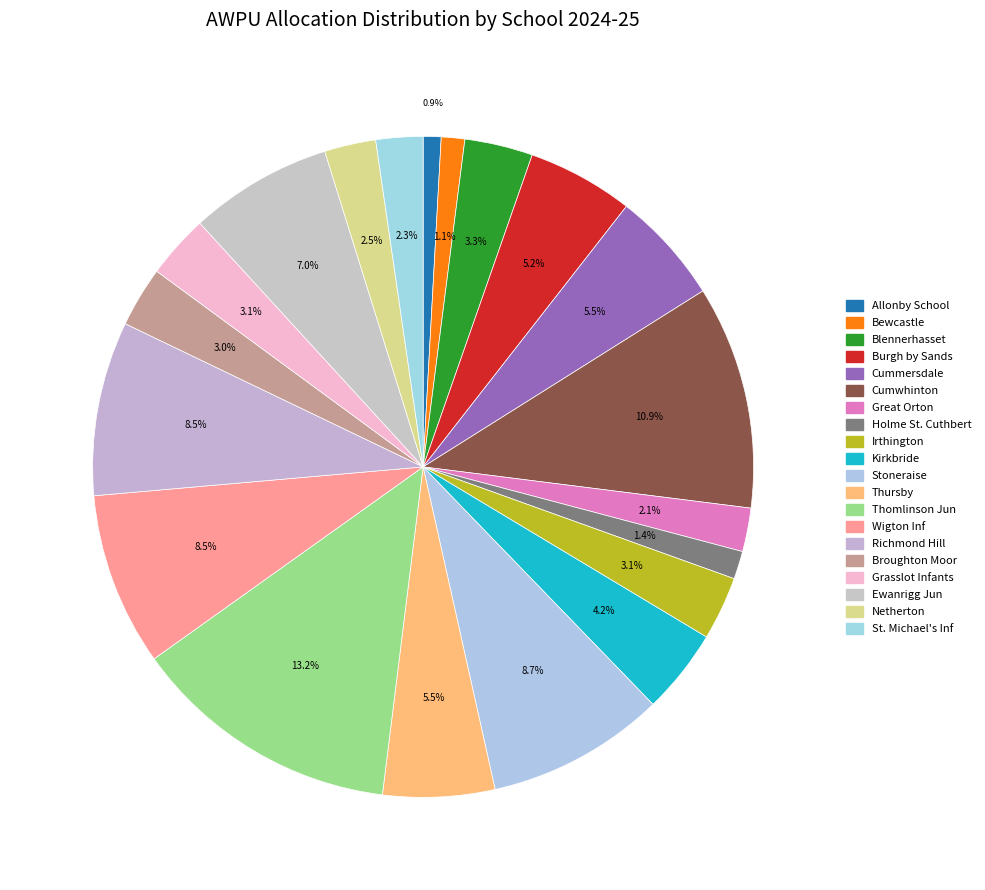

To the nearest percent, what portion does Ewanrigg Jun represent?

7%